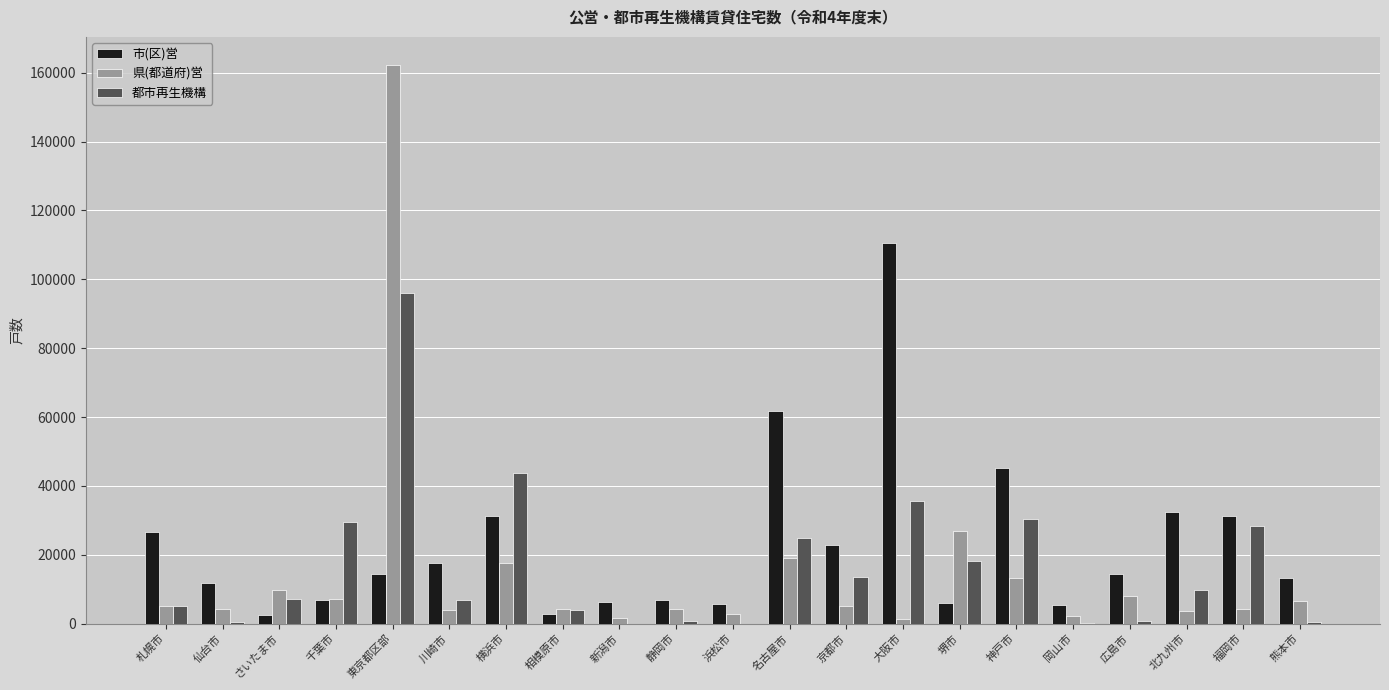

True or false: 都市再生機構 has a value of 18339 at 堺市.

True